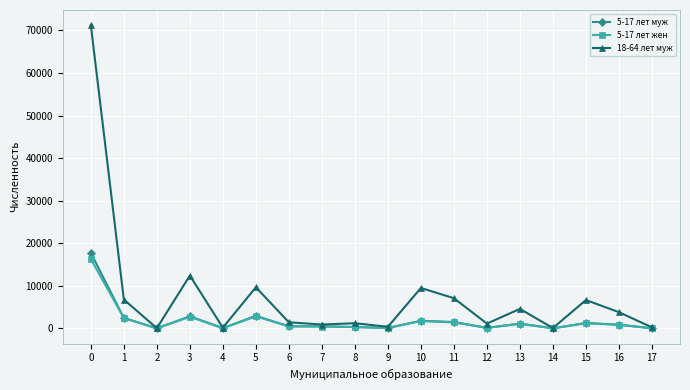

Read the 5-17 лет жен value at 3.

2705